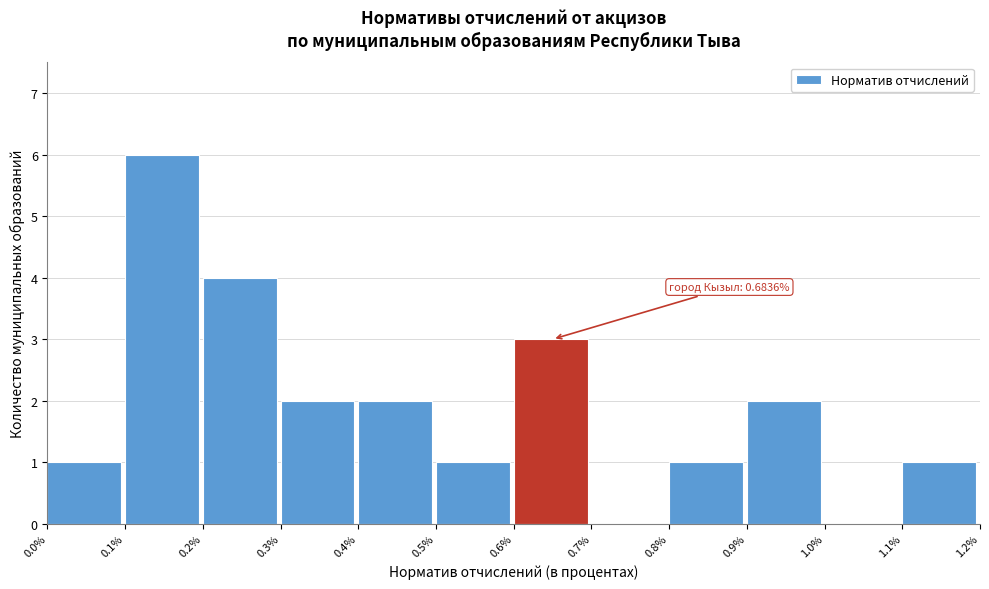

Which range on the x-axis has the tallest bar?

0.1% to 0.2%